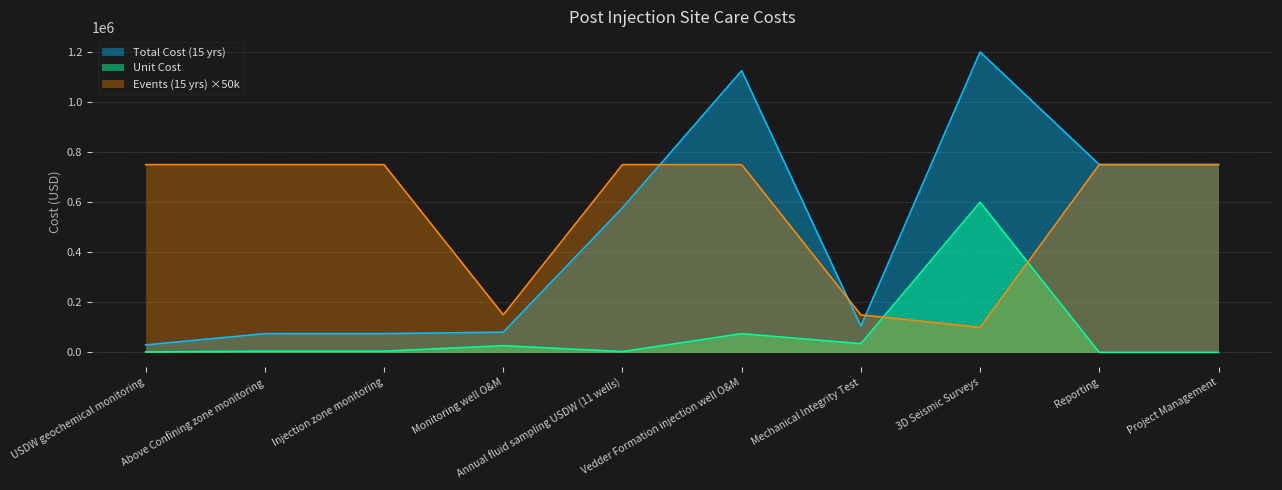

Which series has the largest range (max minus min)?

Total Cost (15 yrs)